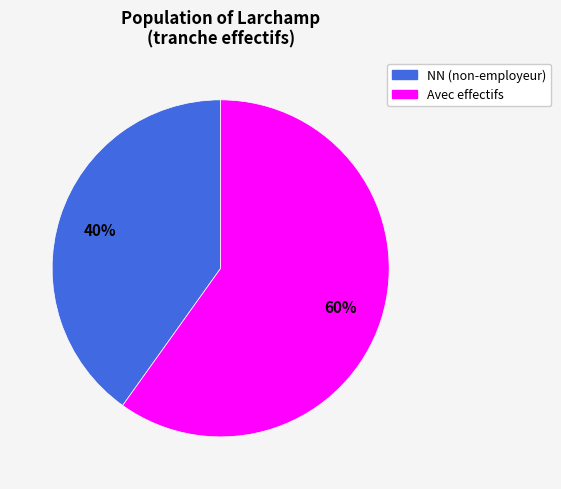

Is there any slice that represents more than half of the pie?

Yes